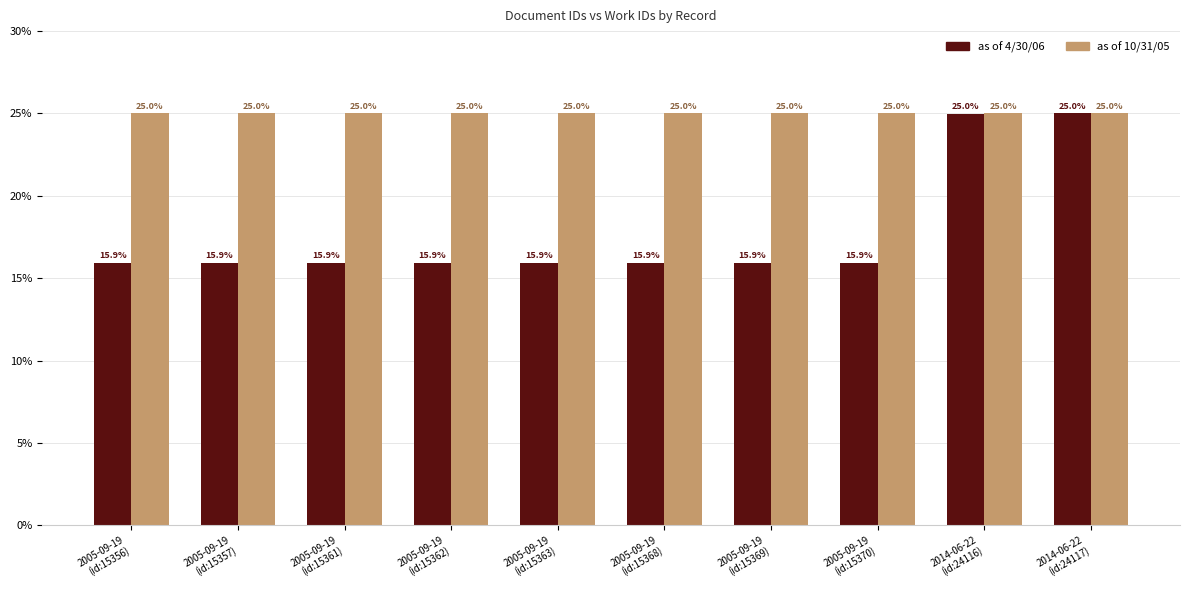

Reading left to right, transcribe all the data shown in this chart.

as of 4/30/06: 15.9	15.9	15.9	15.9	15.9	15.9	15.9	15.9	25.0	25.0
as of 10/31/05: 25.0	25.0	25.0	25.0	25.0	25.0	25.0	25.0	25.0	25.0